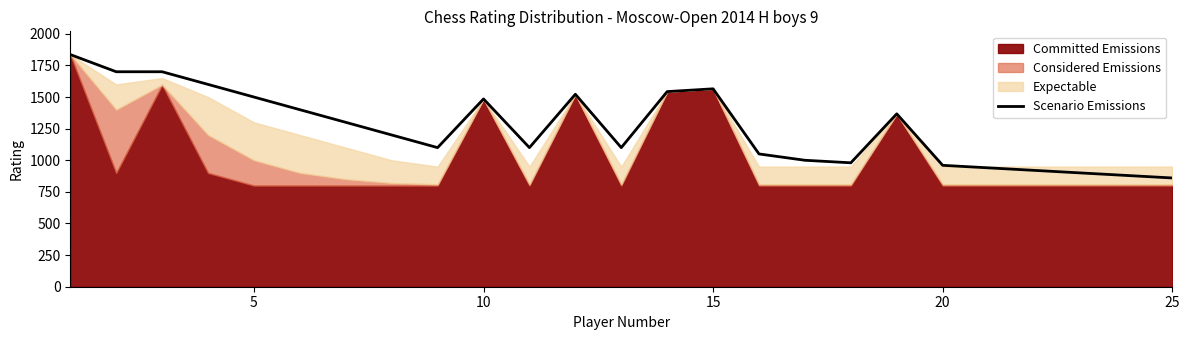

What is the minimum value for Scenario Emissions?

860